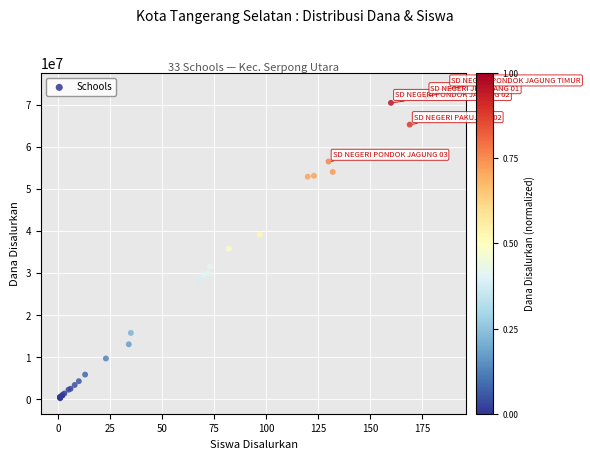

What Y value in the scatter plot is closest to 37012500?

35775000